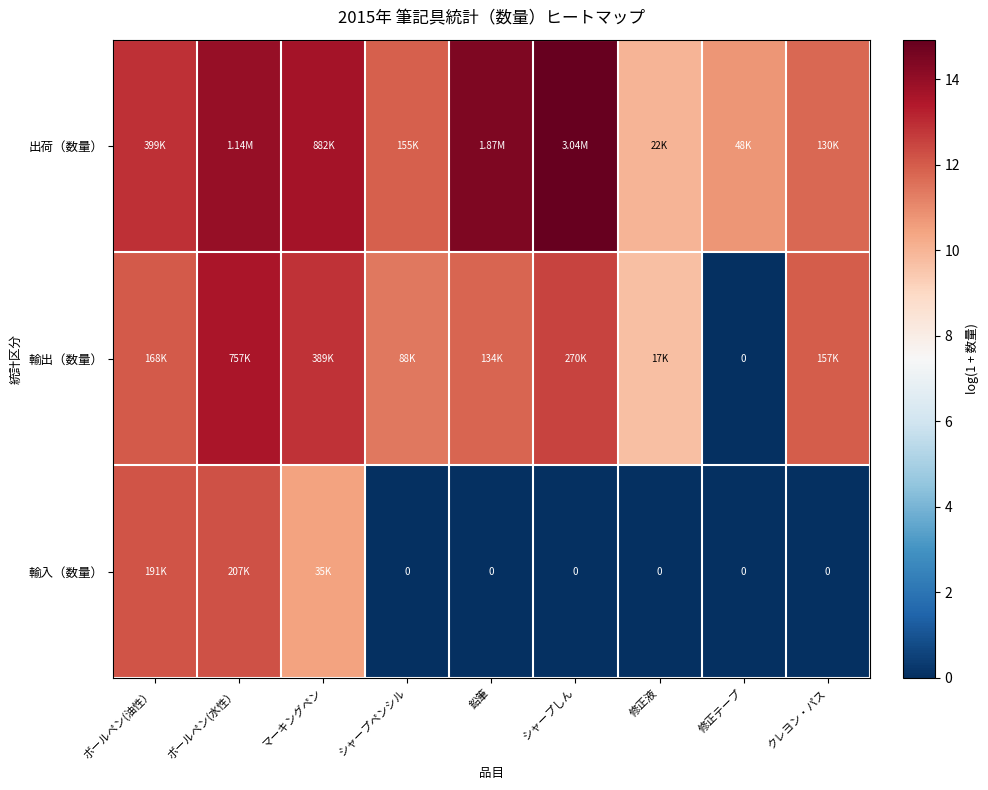

The value of 輸入（数量） at シャープペンシル is 0.0. True or false?

True